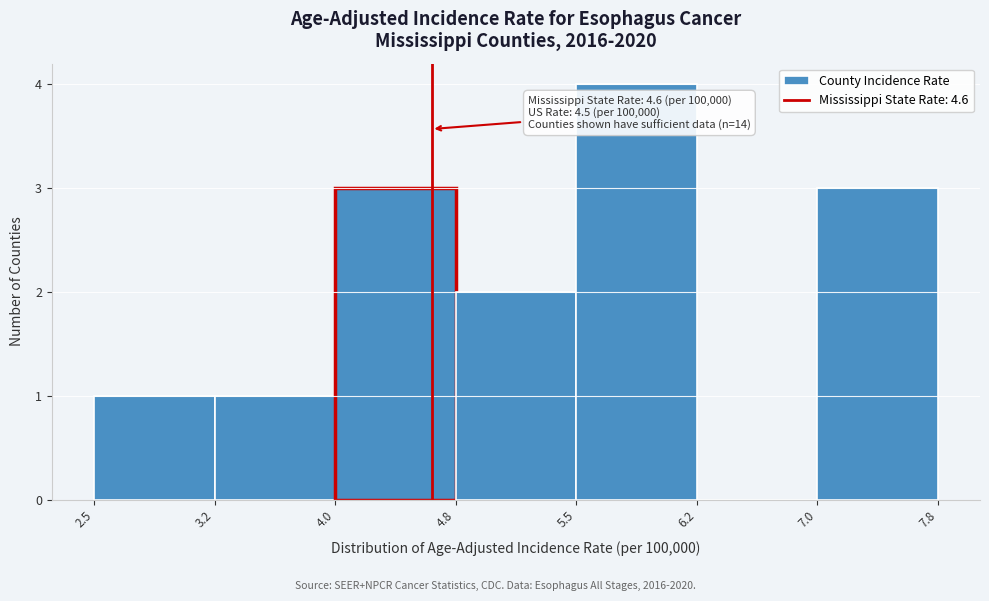

Over which range of the x-axis is the bar tallest?

5.5 to 6.2